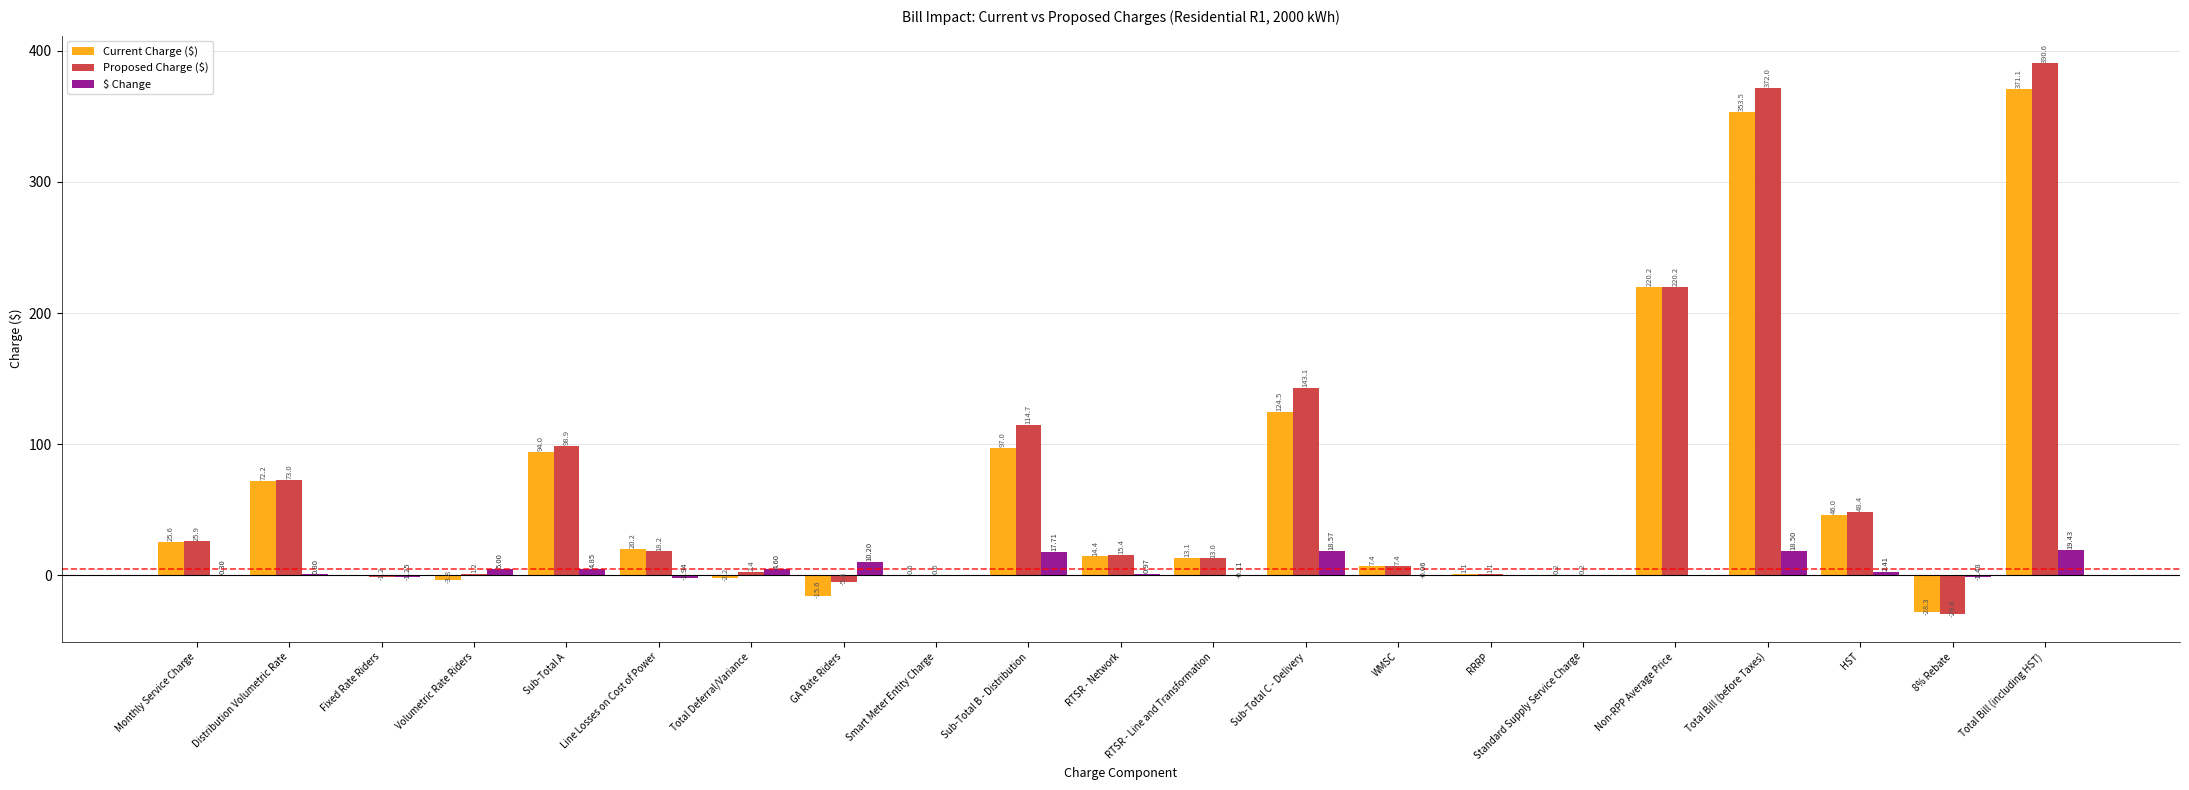

What is the total value across all series at RTSR - Line and Transformation?

26.0